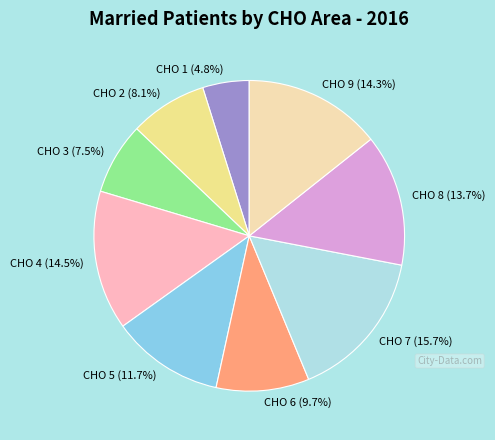

What is the largest slice in the pie chart?

CHO 7